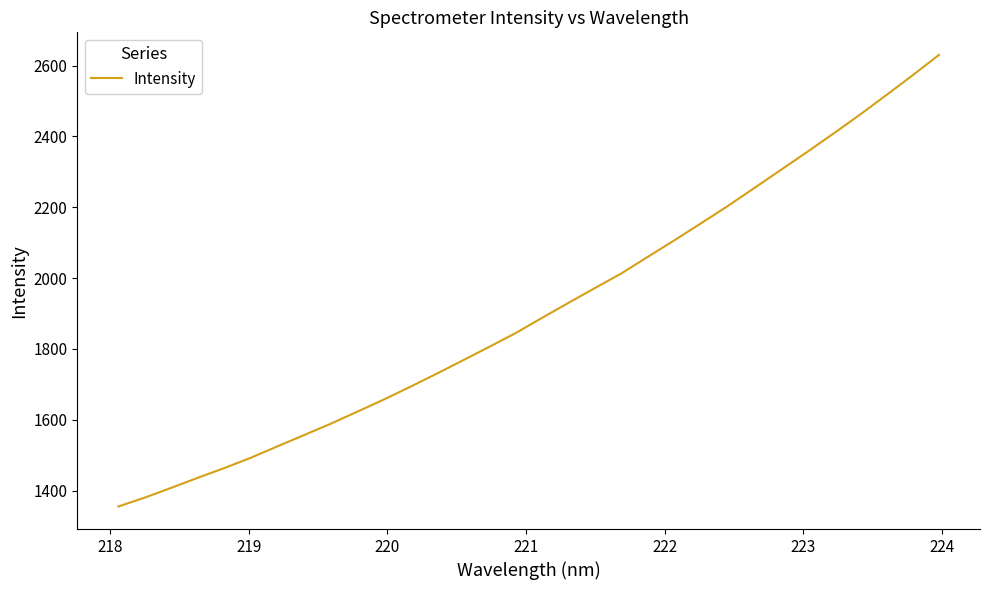

What is the difference between the maximum and minimum values?

1274.5